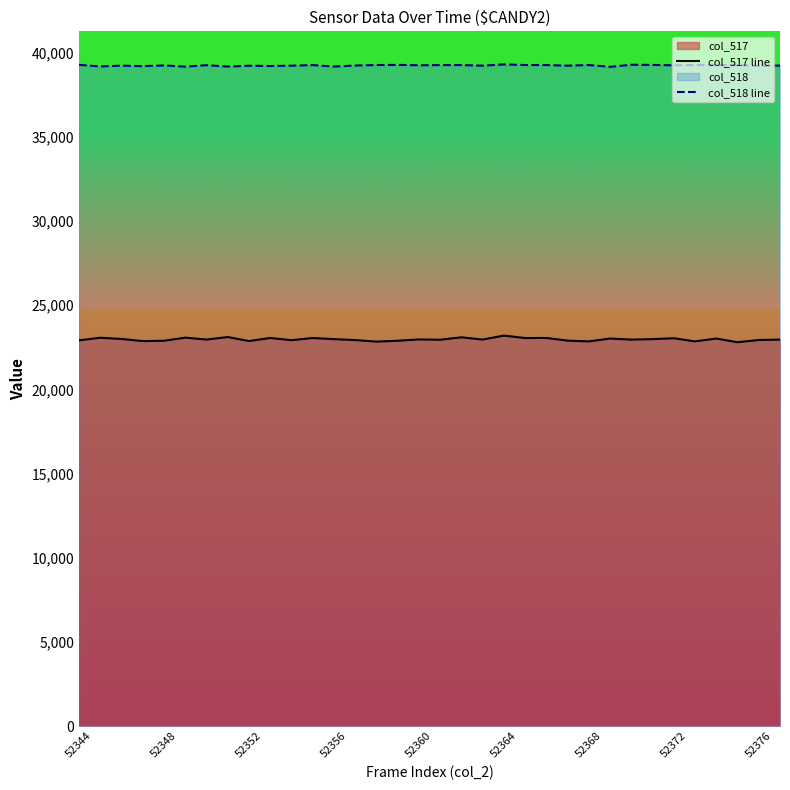

Is it true that col_518 line equals 16477 at 17?

False